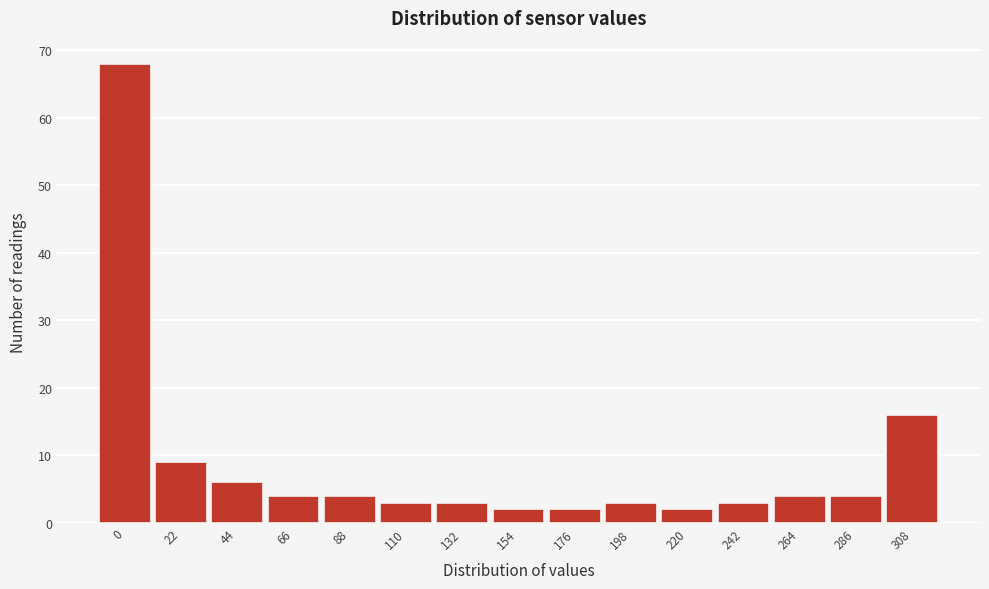

Reading right to left, extract all data points from this chart.

16	4	4	3	2	3	2	2	3	3	4	4	6	9	68